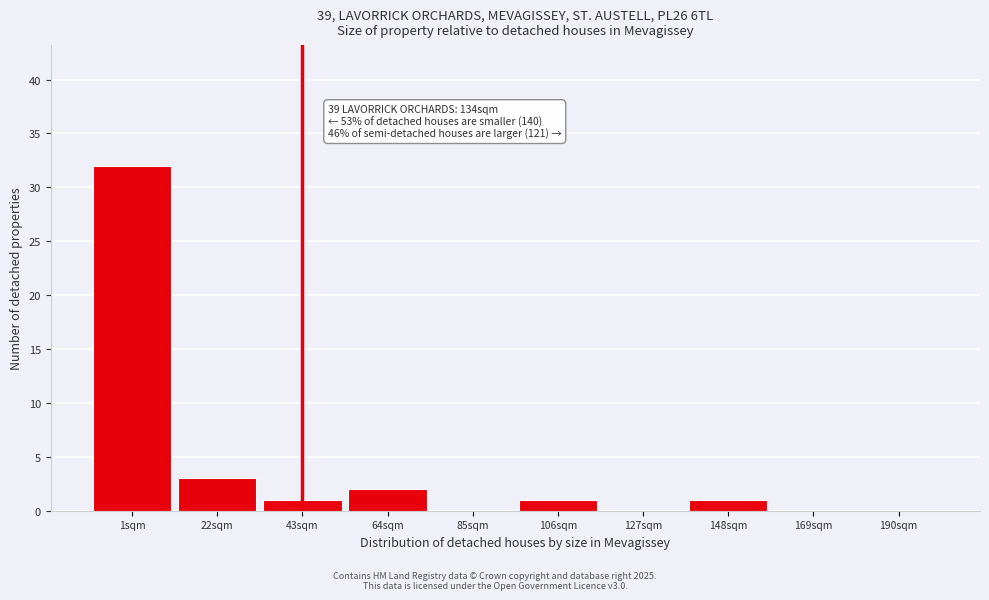

Reading left to right, transcribe all the data shown in this chart.

1sqm=32	22sqm=3	43sqm=1	64sqm=2	85sqm=0	106sqm=1	127sqm=0	148sqm=1	169sqm=0	190sqm=0